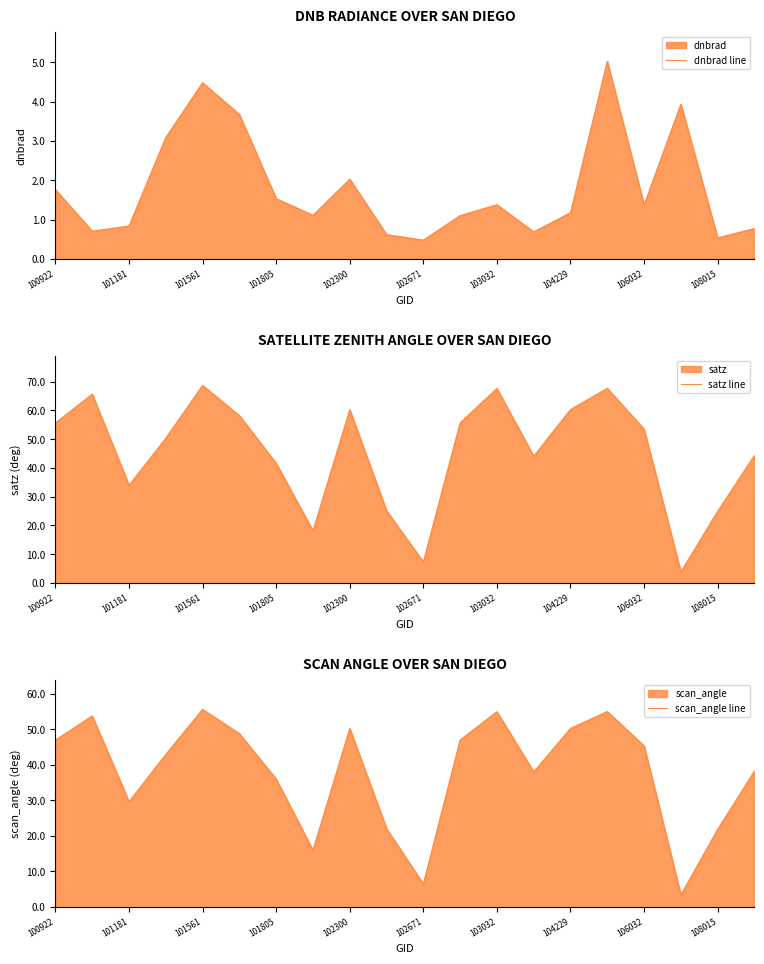

How many series are shown in this chart?

3